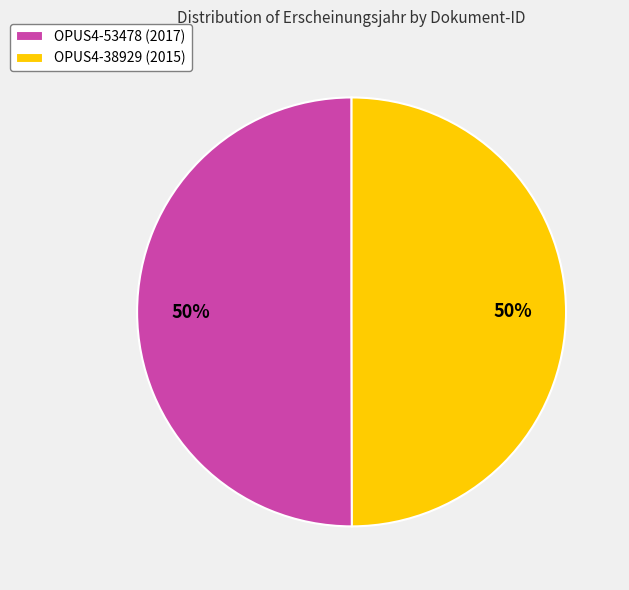

Combined, do OPUS4-38929 (2015) and OPUS4-53478 (2017) account for over 50%?

Yes